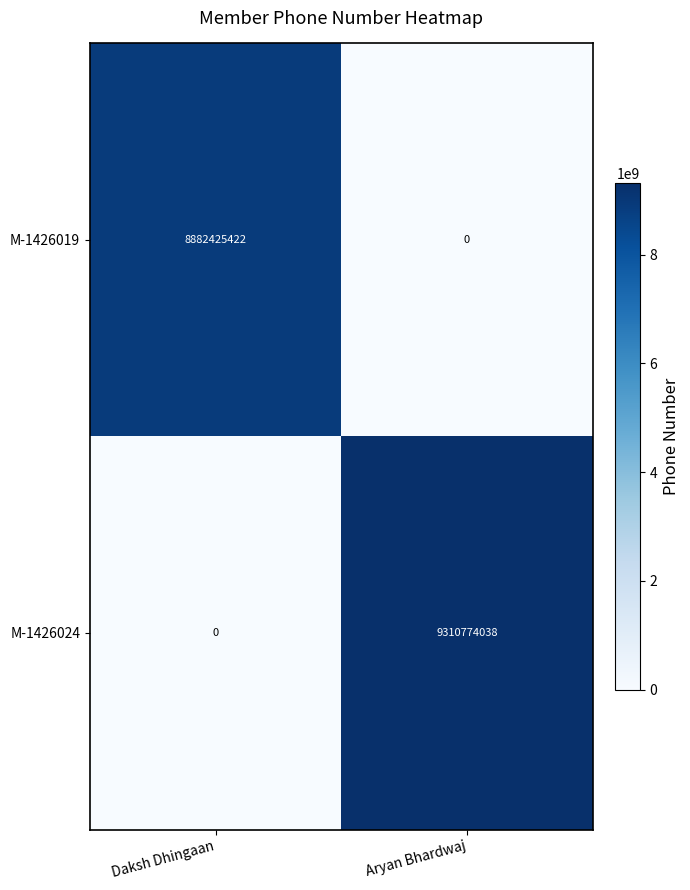

The value of M-1426024 at Daksh Dhingaan is 0. True or false?

True